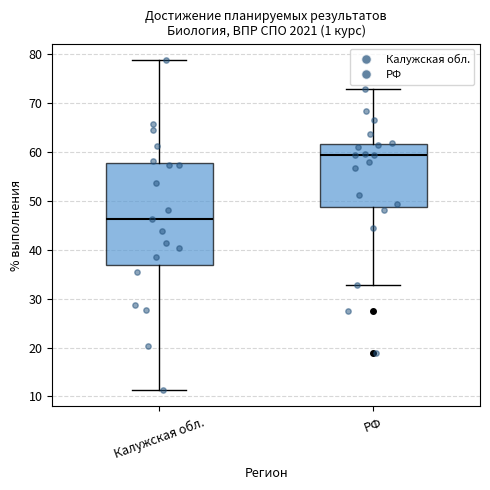

Reading left to right, read every box against the y-axis: the position of its median line, the range the box covers, and the ends of its whiskers. The values are not printed on the chart, so give them approximately, as read against the axis.

Калужская обл.: median 46, box 37 to 58, whiskers 11 to 79
РФ: median 59, box 49 to 62, whiskers 33 to 73